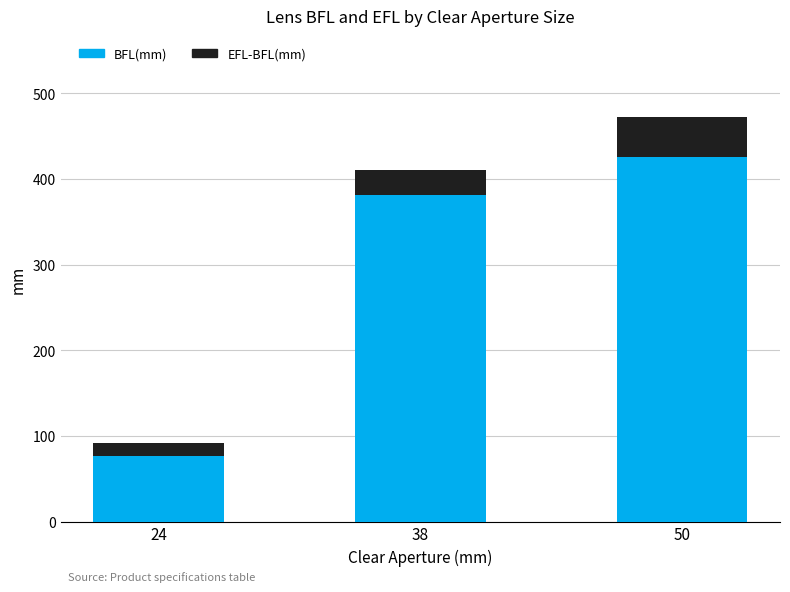

How many values in the BFL(mm) series exceed 381?

2